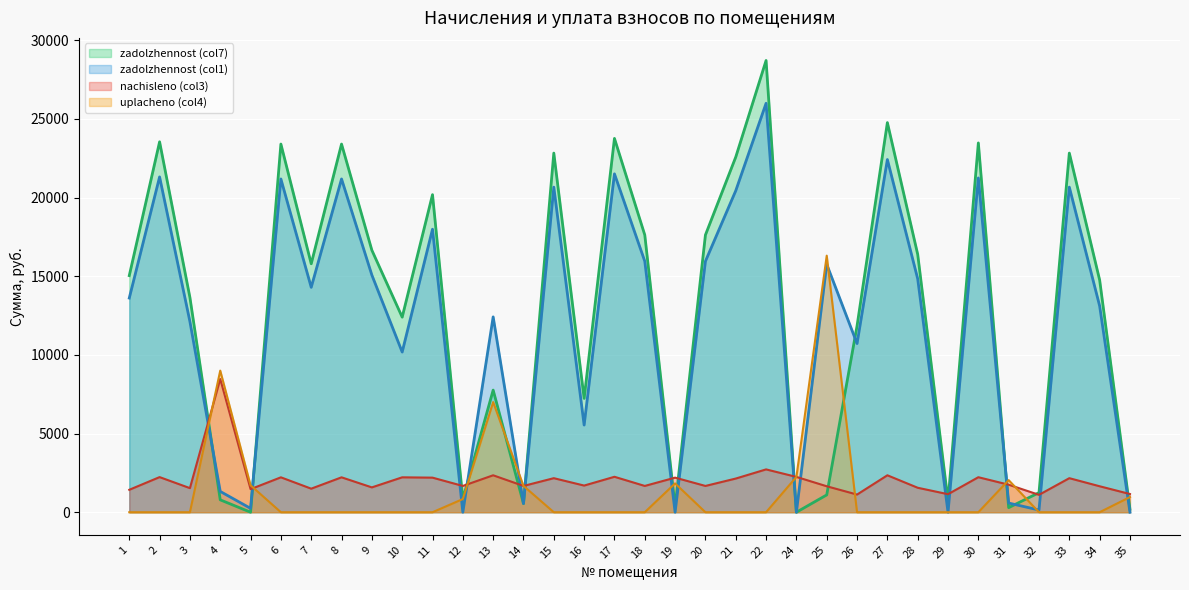

What is the average value of the uplacheno series?

1282.6